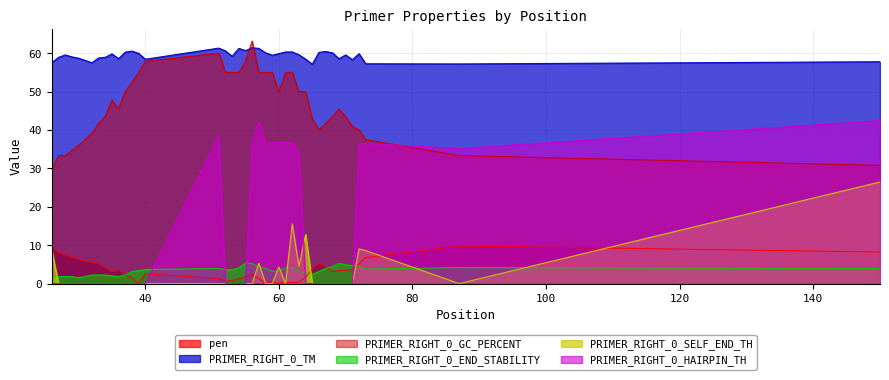

In PRIMER_RIGHT_0_END_STABILITY, how many points are lower than both neighbors (excluding endpoints)?

5